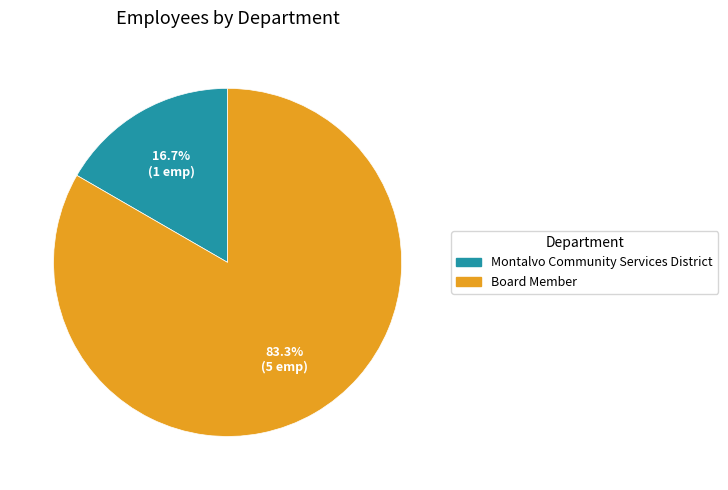

To the nearest percent, what portion does Montalvo Community Services District represent?

17%